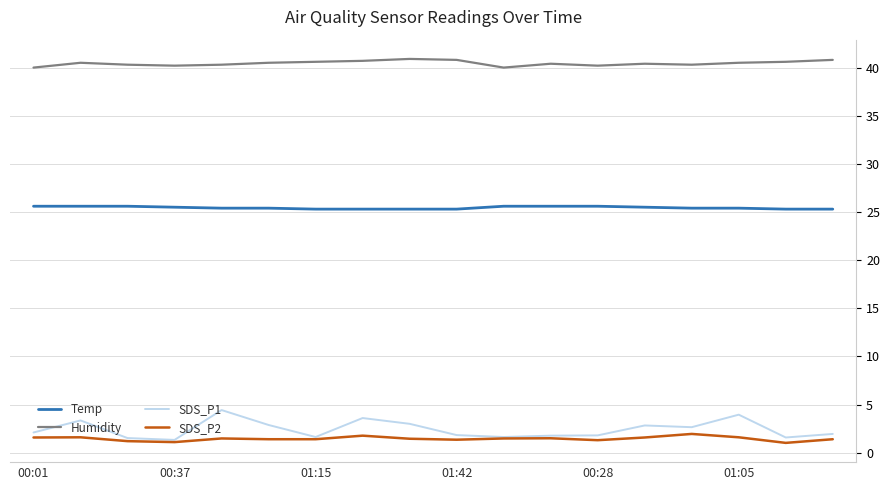

What is the minimum value shown in the chart?

1.0